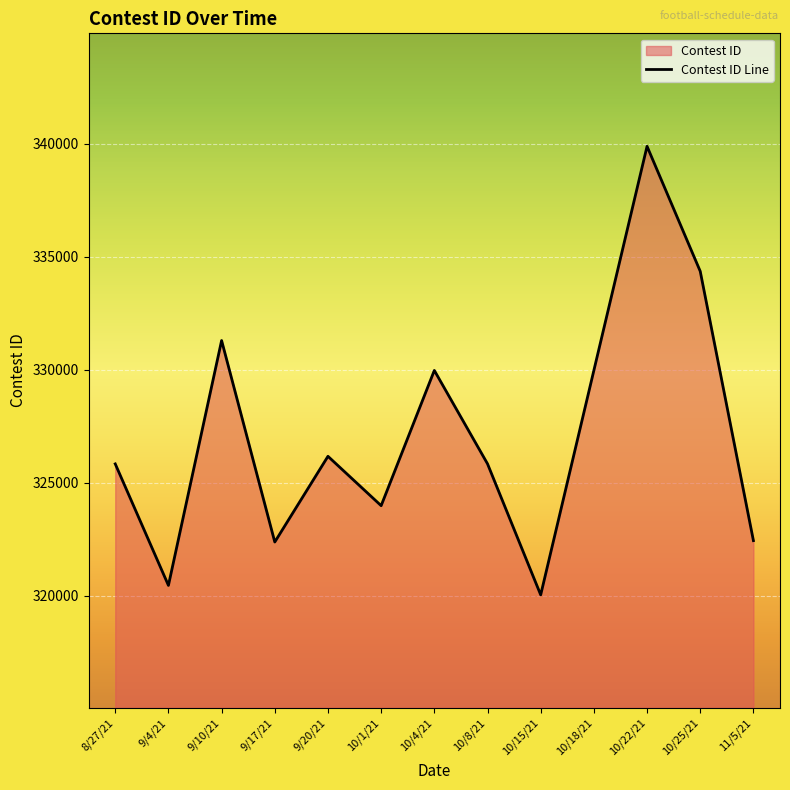

At which label does the data first exceed 325841?

9/10/21